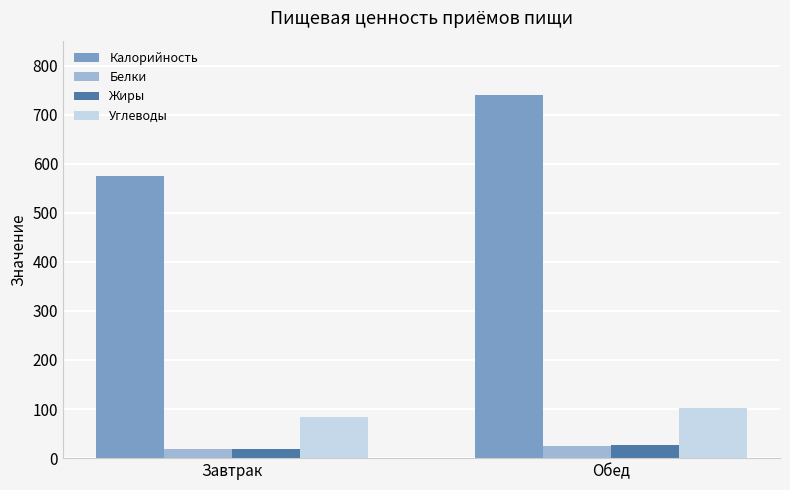

Is it true that Углеводы equals 55.7 at Завтрак?

False